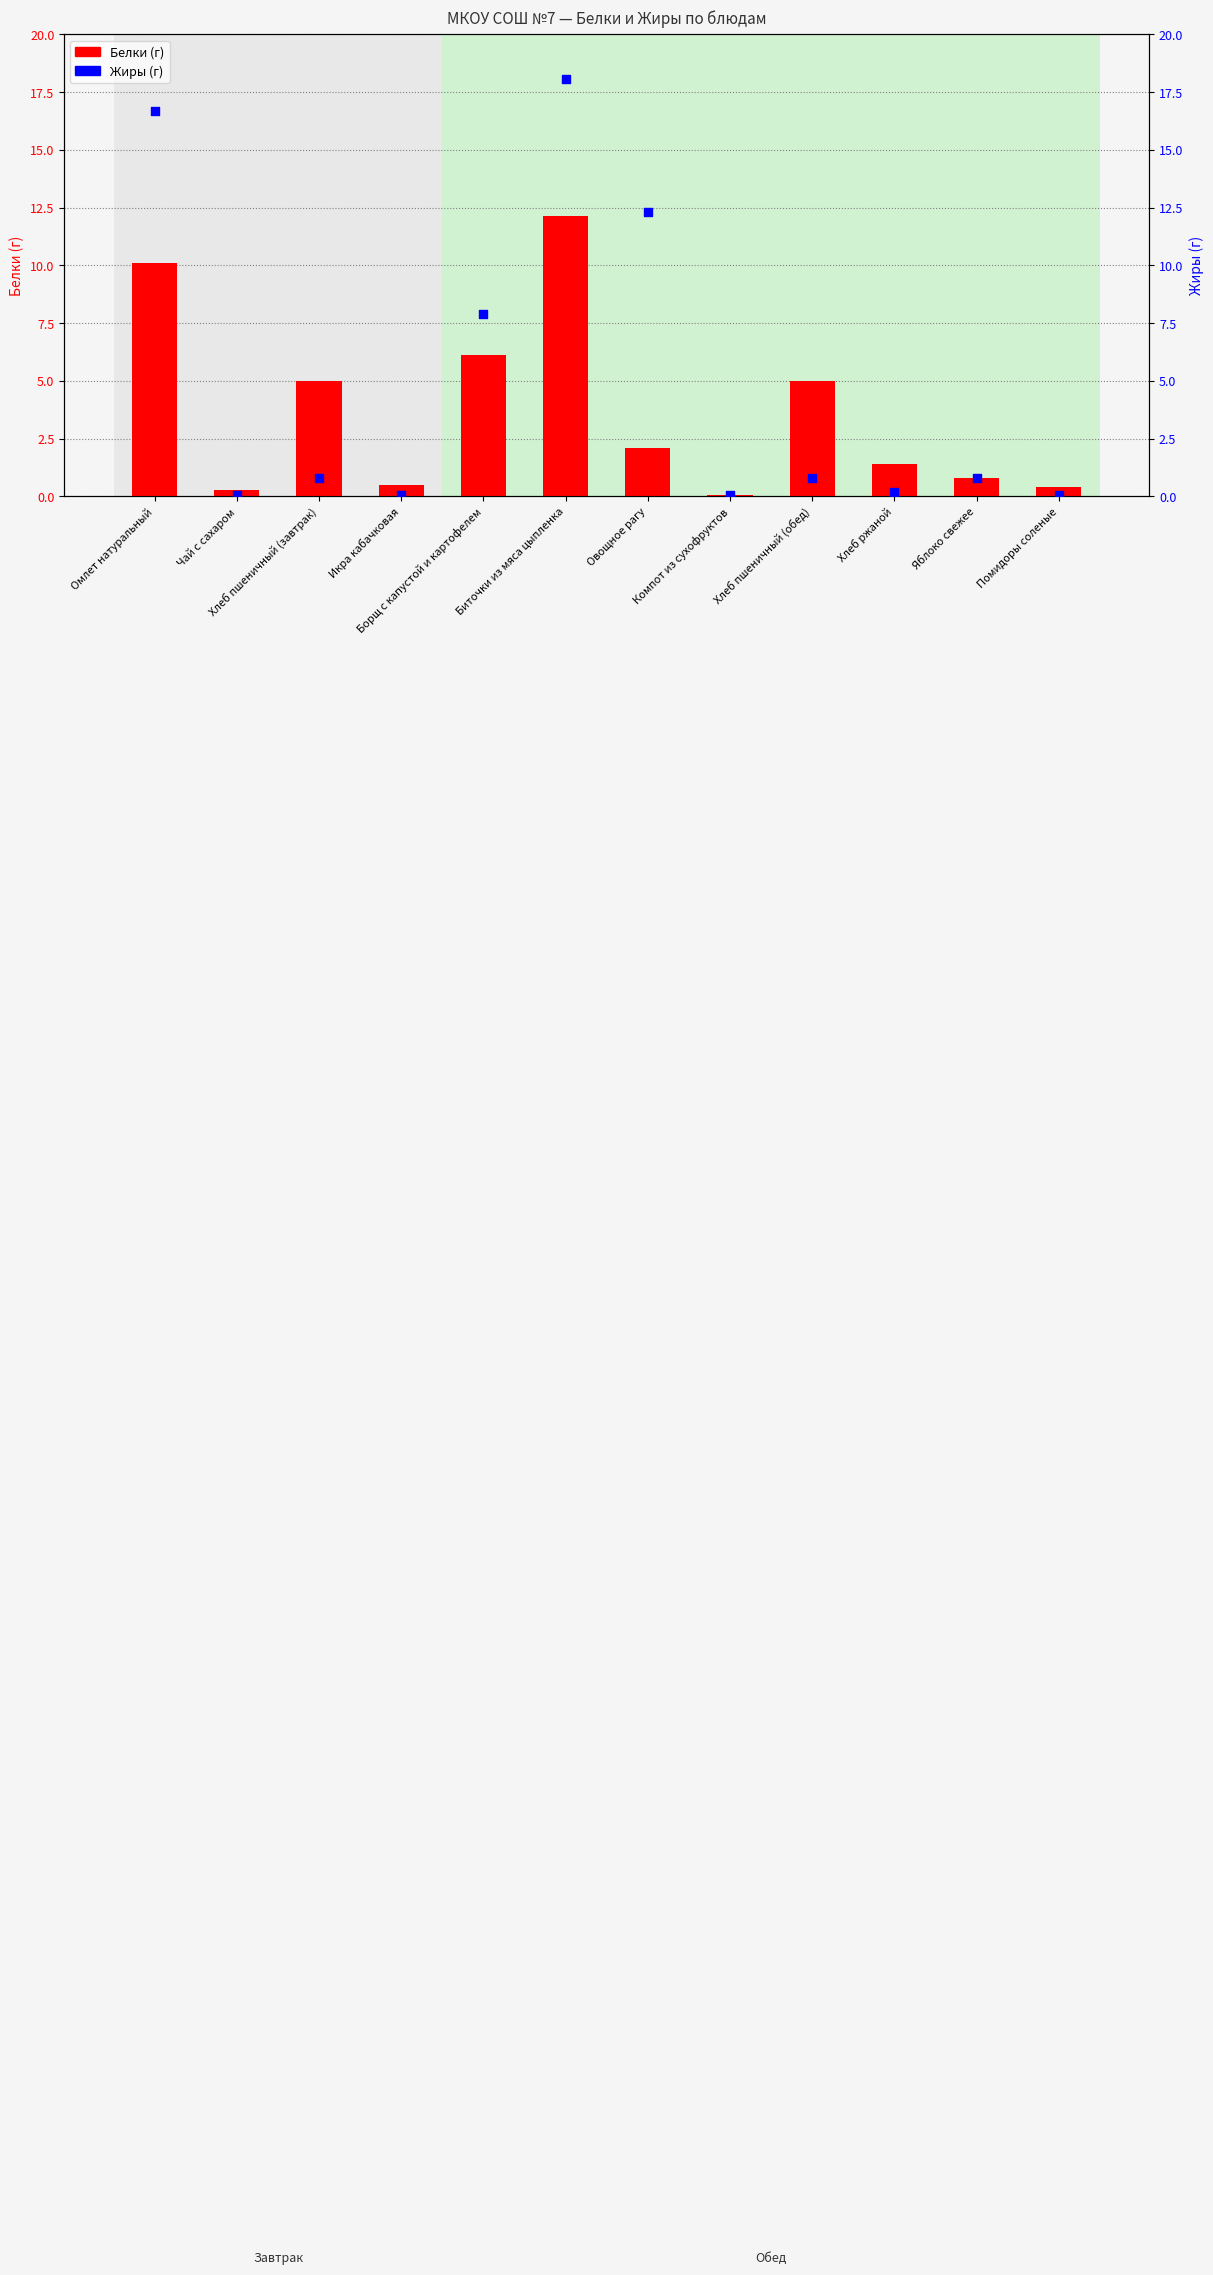

Which series has the largest total across all categories?

Жиры